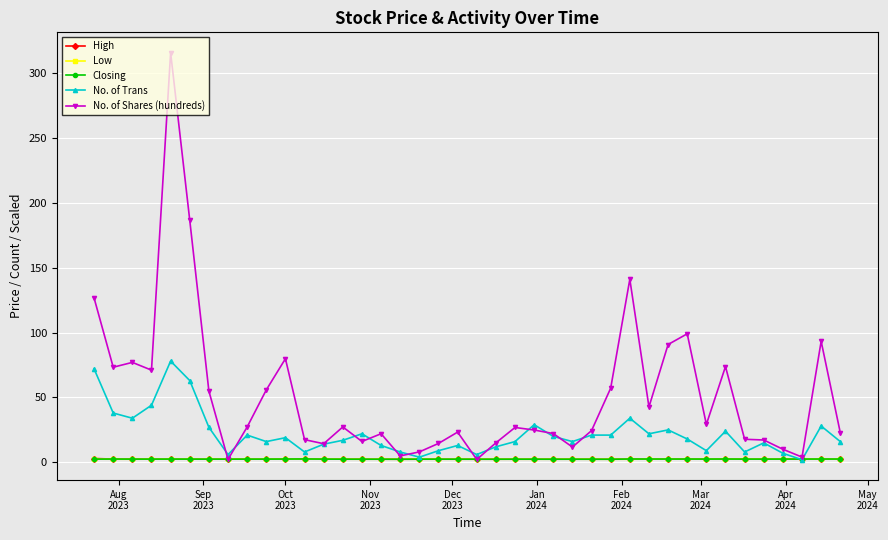

What is the highest value of the No. of Shares (hundreds) series?

315.5